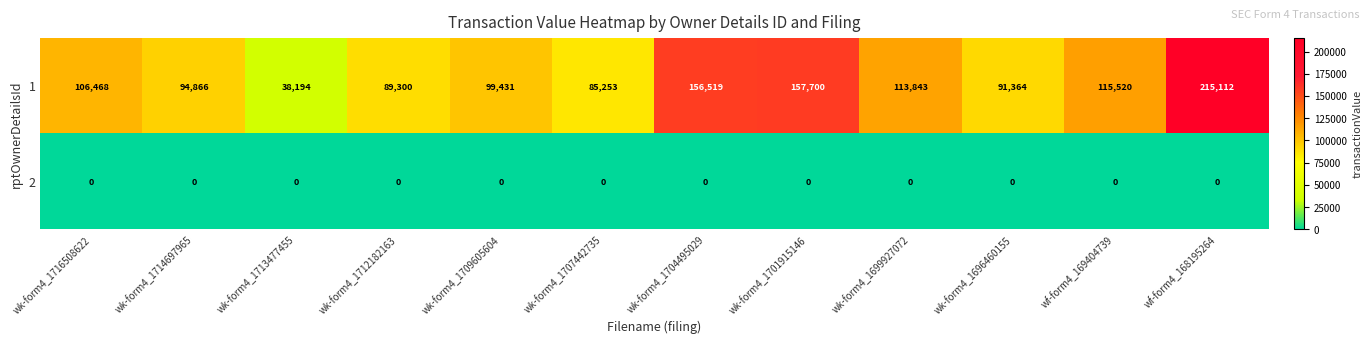

Reading left to right, extract all data points from this chart.

1: 106468	94866	38194	89300	99431	85253	156519	157700	113843	91364	115520	215112
2: 0	0	0	0	0	0	0	0	0	0	0	0